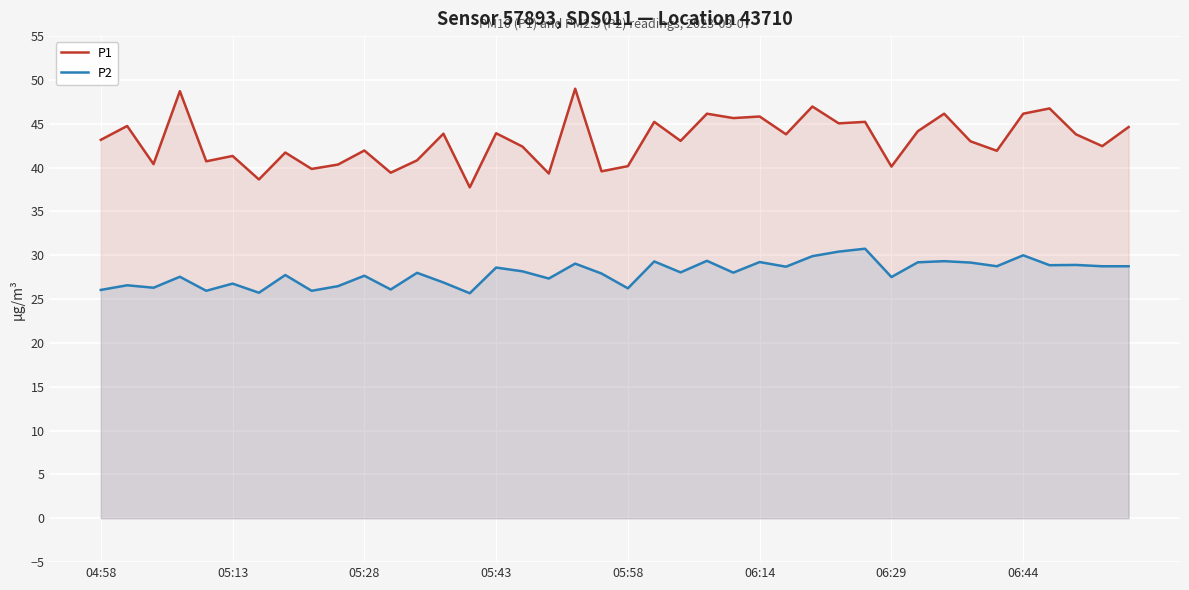

Is it true that P2 equals 29.2 at 31?

True